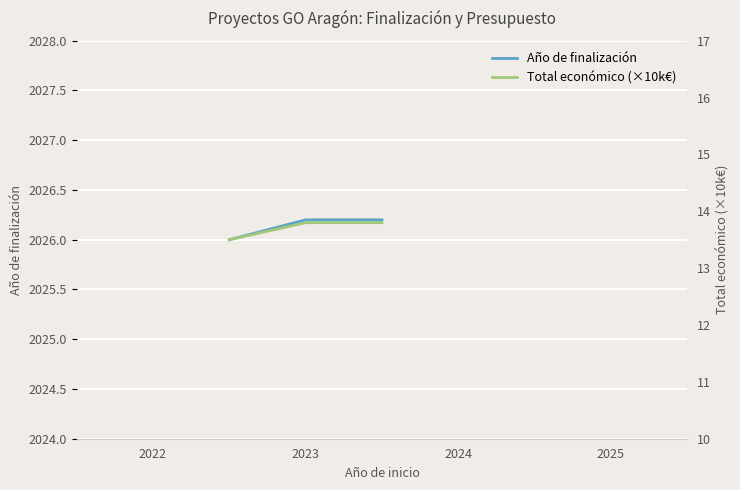

Which series has the largest range (max minus min)?

Total económico (×10k€)